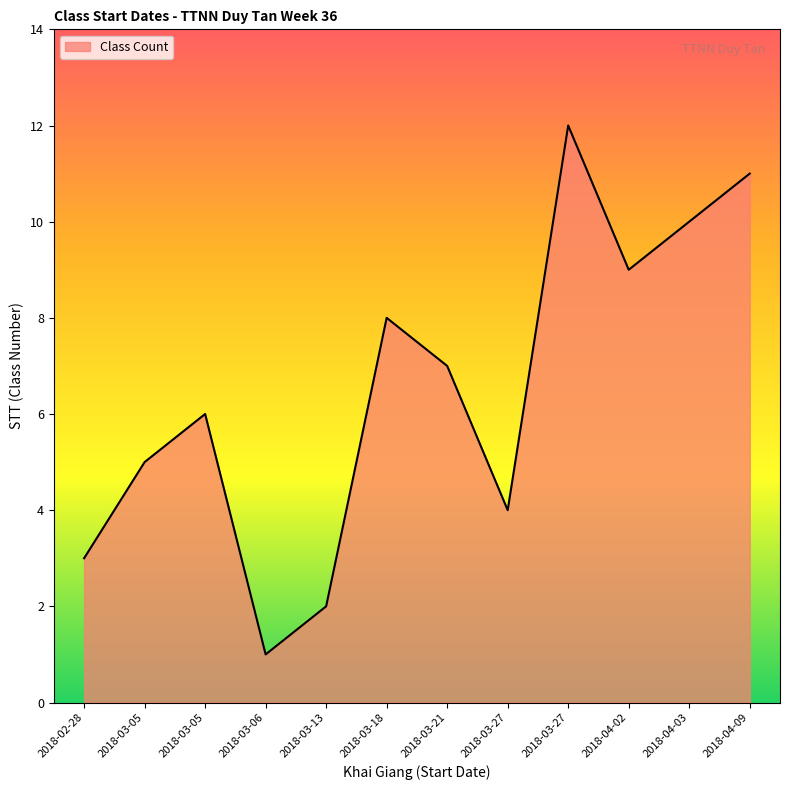

What is the sum of the values at 2018-02-28 and 2018-04-03?

13